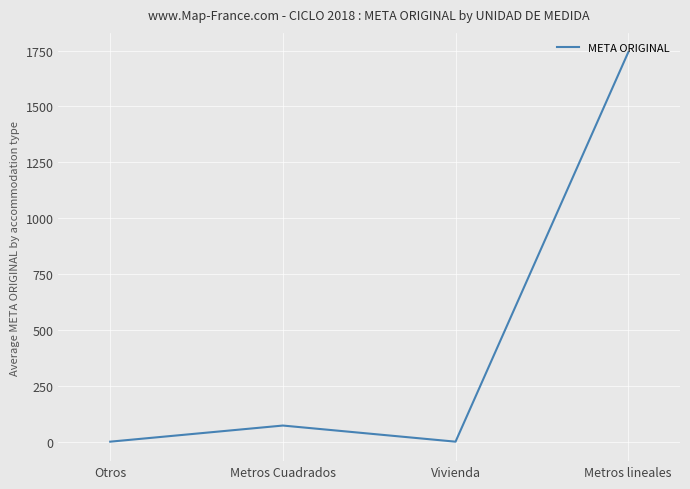

Between Otros and Metros Cuadrados, which is larger?

Metros Cuadrados